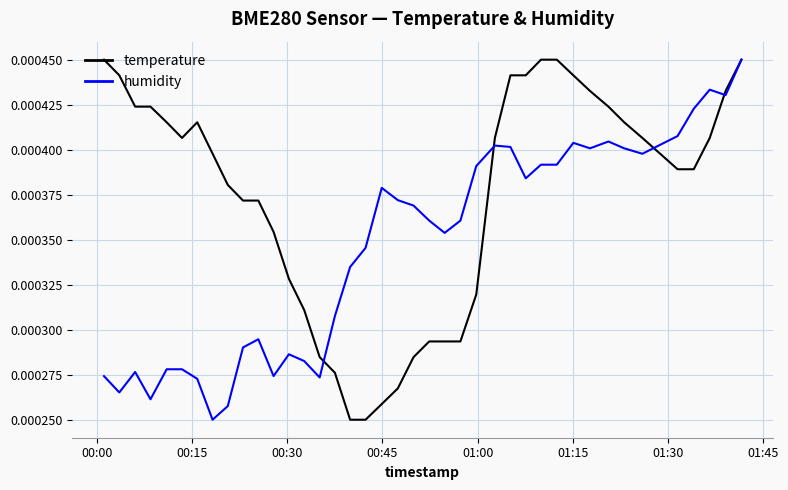

Which series has the largest total across all categories?

temperature